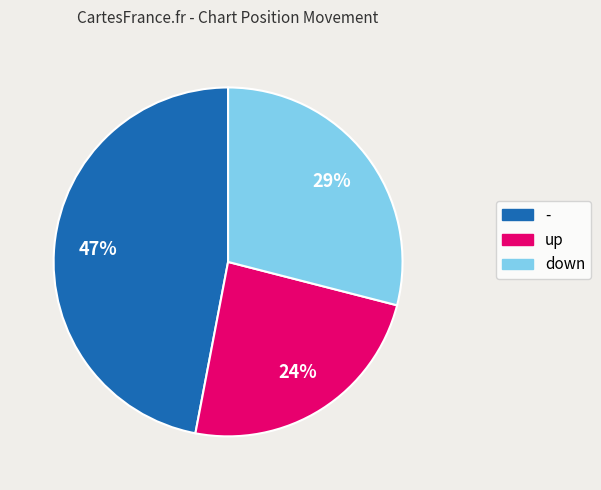

Combined, do - and down account for over 50%?

Yes